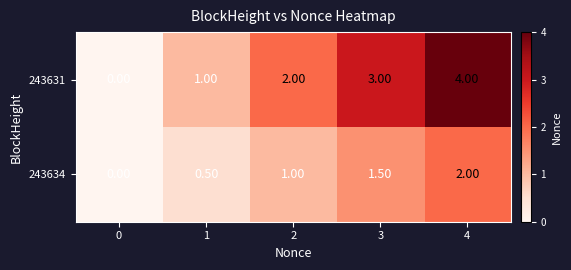

What is the spread (max minus min) of values at 2?

1.0